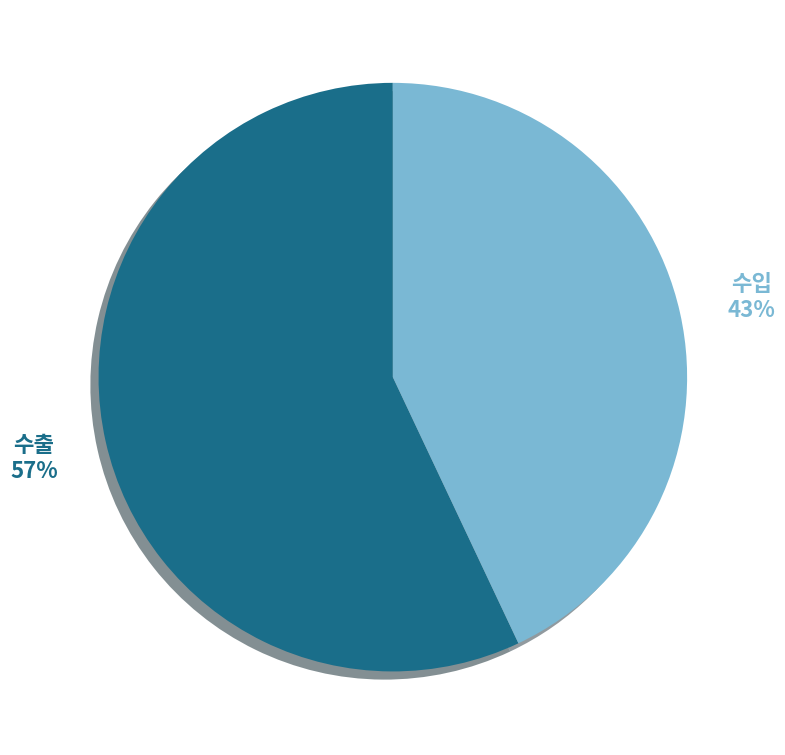

Is there a majority slice in this chart?

Yes